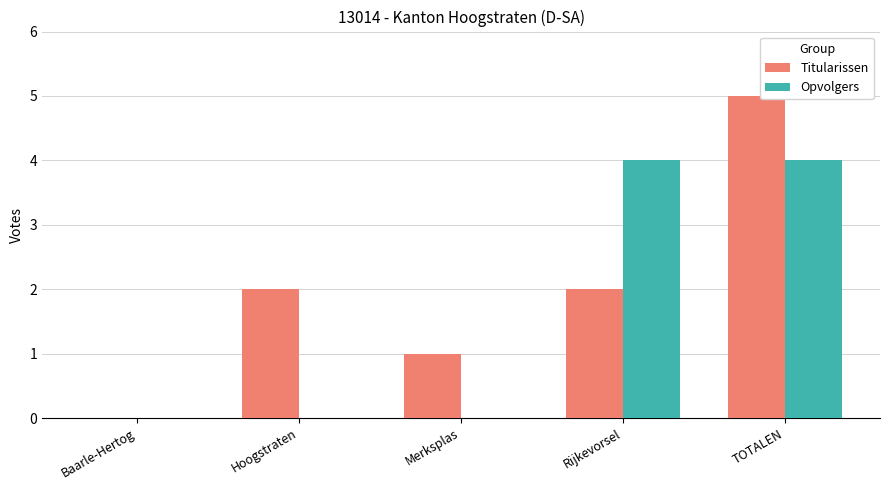

The Opvolgers series shows 0 at Merksplas. True or false?

True